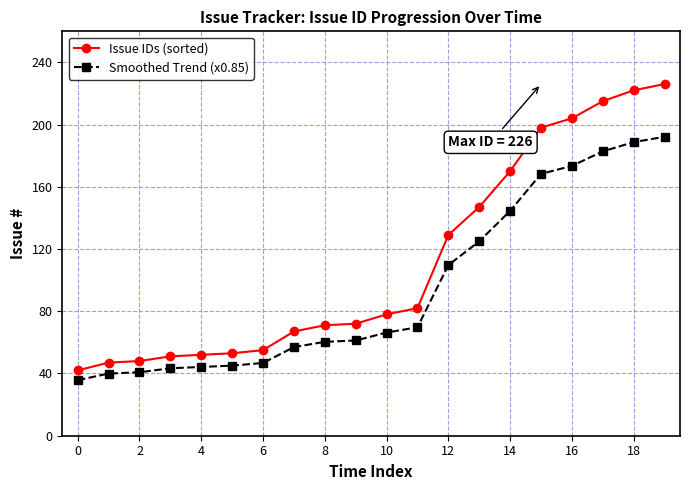

What is the value of the Issue IDs (sorted) point at the 18th from the left?

215.0